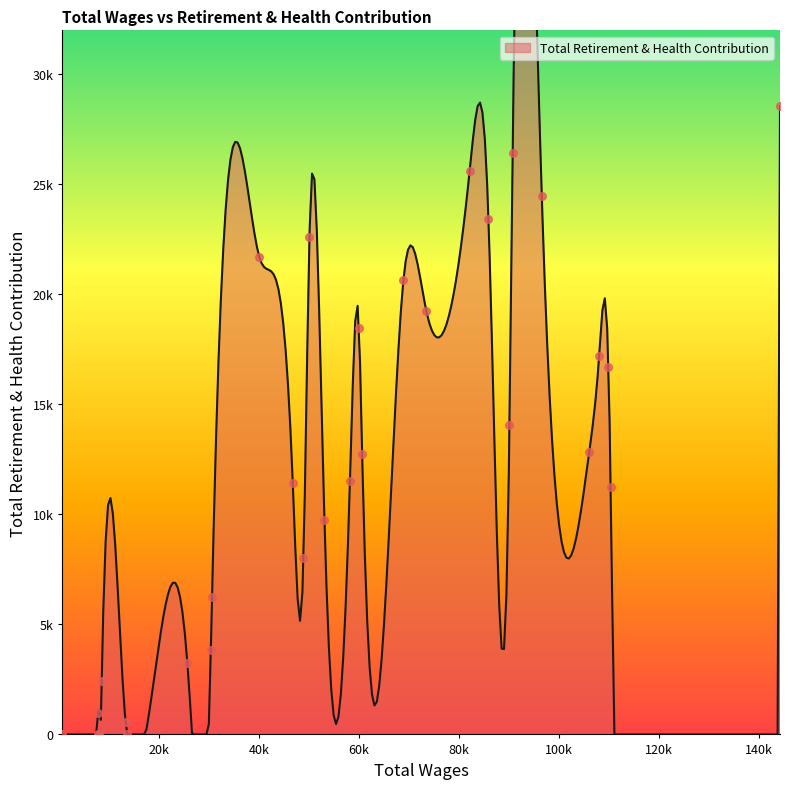

Which has a higher value, 30427.0 or 73491.0?

73491.0